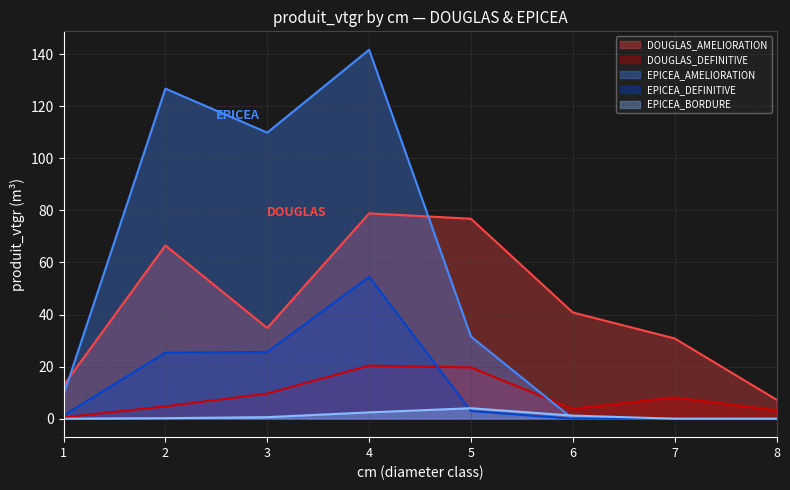

Reading left to right, extract all data points from this chart.

DOUGLAS_AMELIORATION: 1=12.8	2=66.5	3=34.8	4=78.9	5=76.8	6=40.8	7=30.8	8=7.3
DOUGLAS_DEFINITIVE: 1=0.5	2=4.7	3=9.7	4=20.4	5=19.7	6=3.8	7=8.2	8=3.2
EPICEA_AMELIORATION: 1=9.2	2=126.8	3=109.9	4=141.7	5=31.5	6=0.0	7=0.0	8=0.0
EPICEA_DEFINITIVE: 1=1.3	2=25.4	3=25.6	4=54.5	5=3.0	6=0.0	7=0.0	8=0.0
EPICEA_BORDURE: 1=0.0	2=0.2	3=0.6	4=2.4	5=4.0	6=1.2	7=0.0	8=0.0